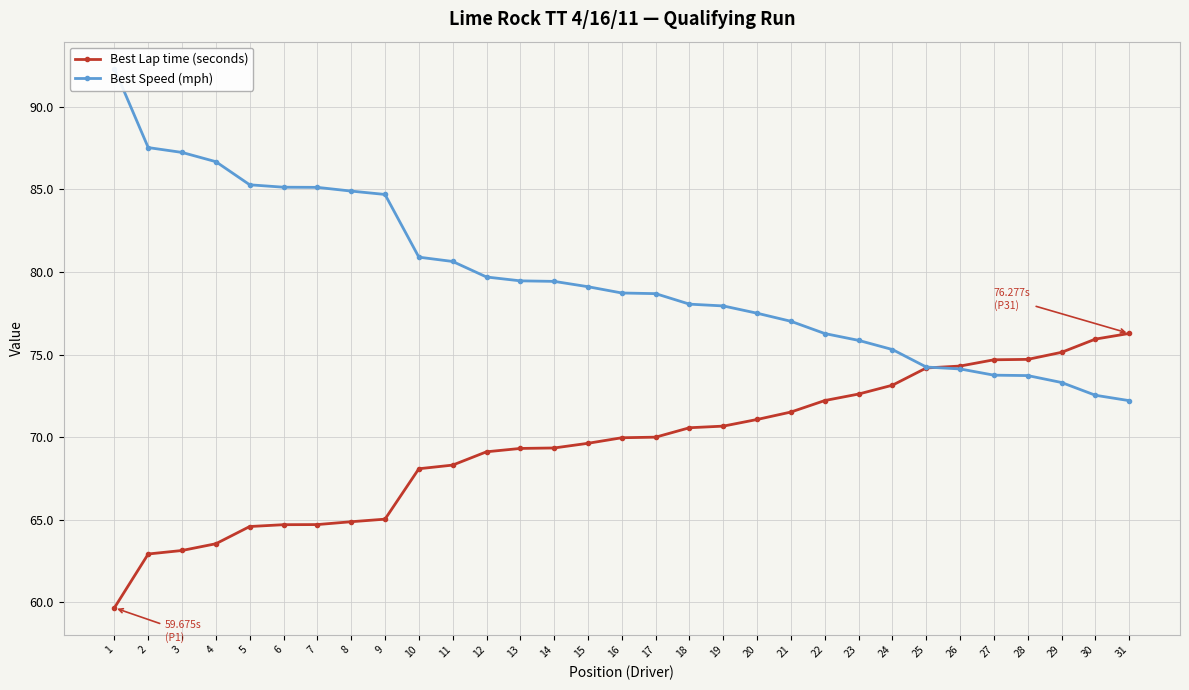

What is the maximum value shown in the chart?

92.3